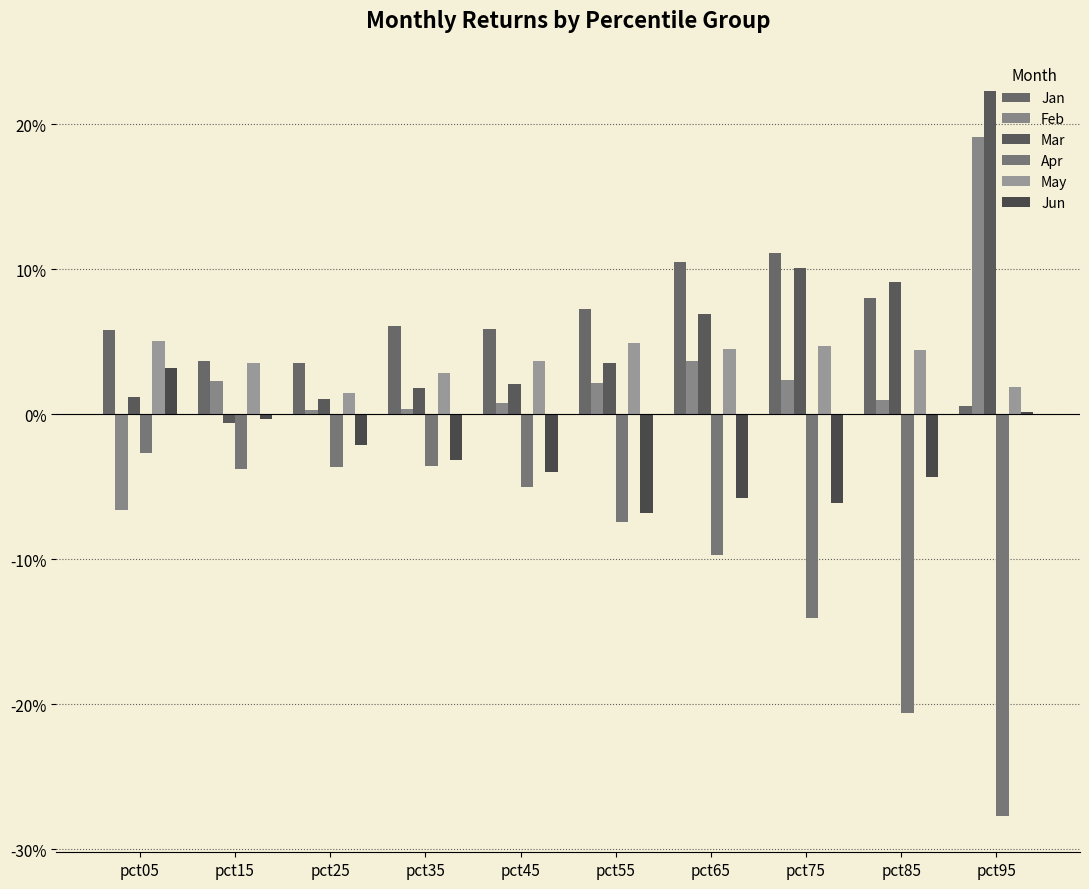

Where is Mar nearest to the value 0?

pct15